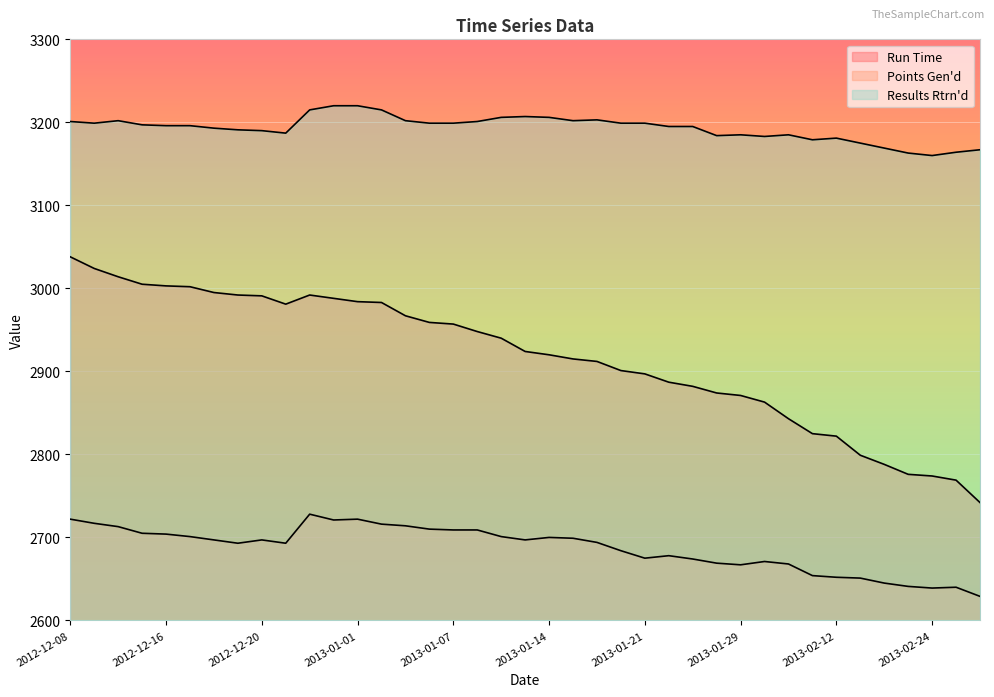

True or false: Results Rtrn'd and Points Gen'd intersect in this chart.

False